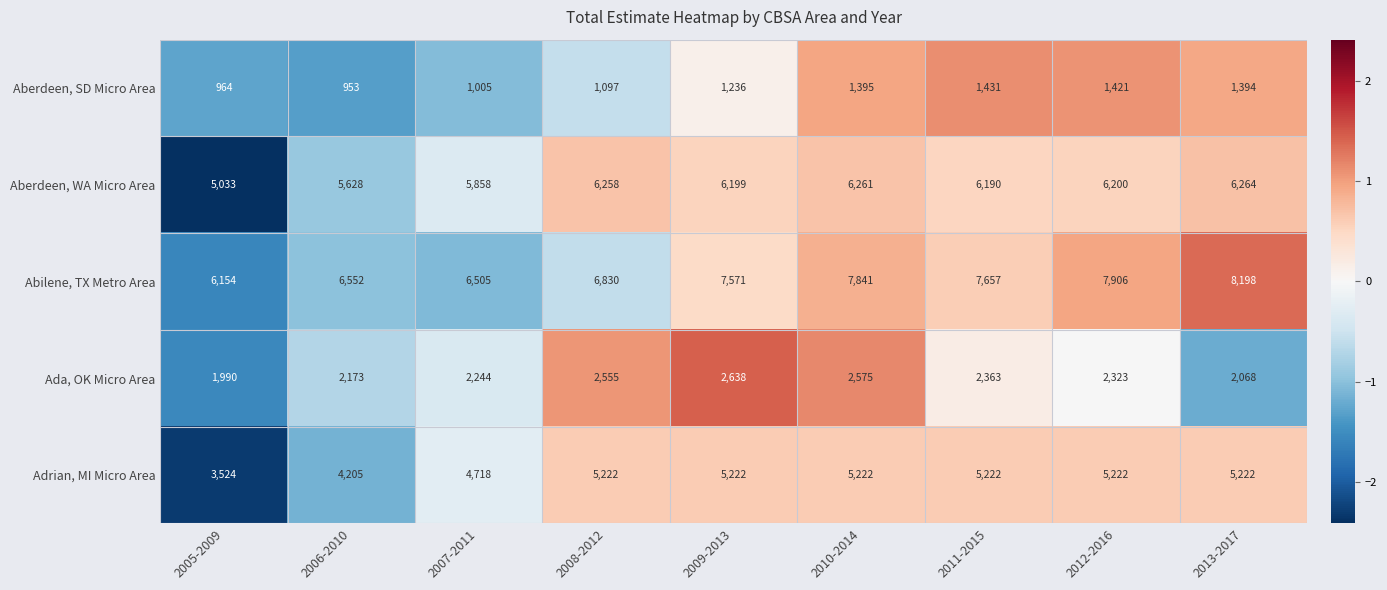

The Aberdeen, SD Micro Area series shows 2309 at 2011-2015. True or false?

False